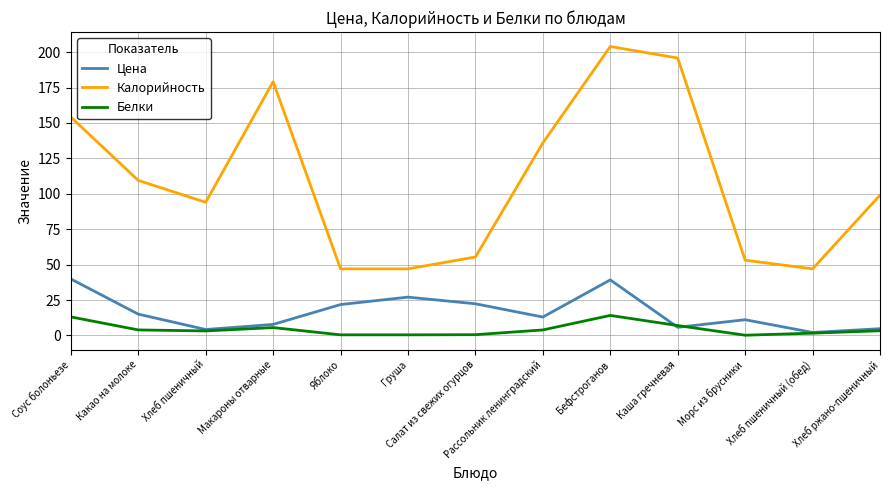

At which category does the chart reach its peak across all series?

Бефстроганов